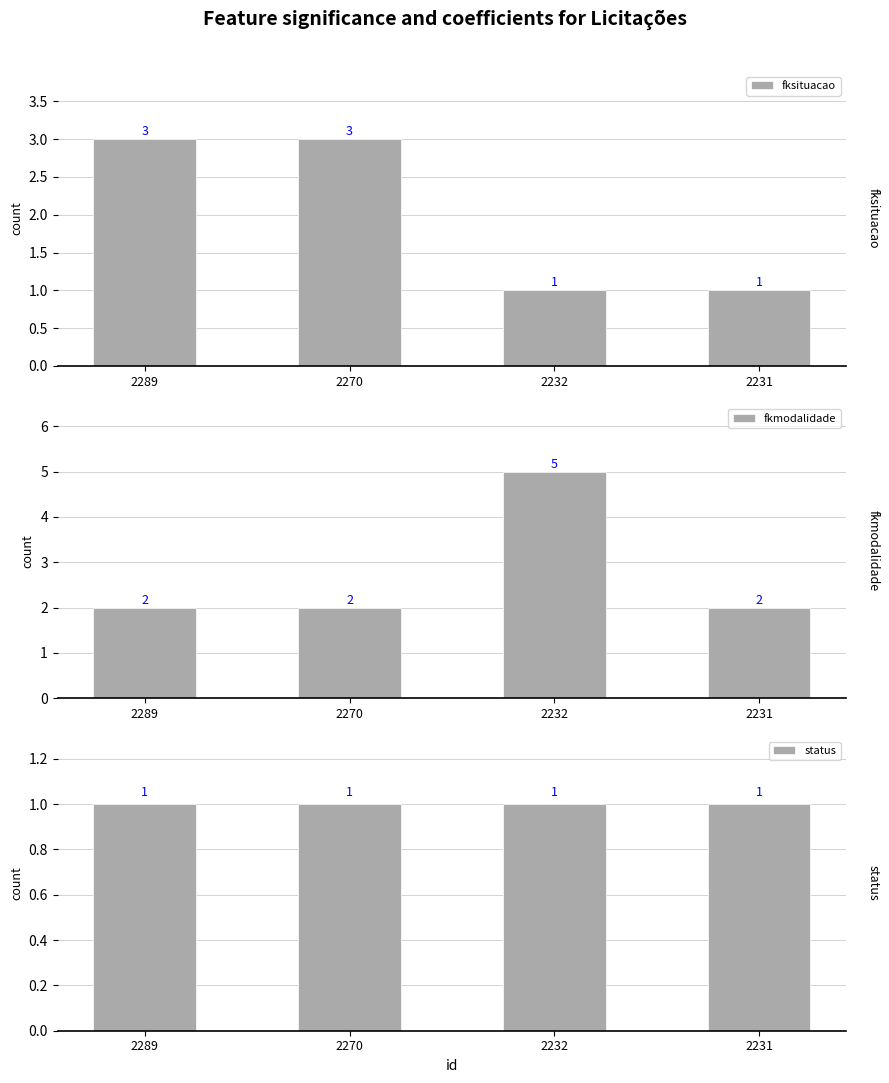

The status series shows 2 at 2232. True or false?

False